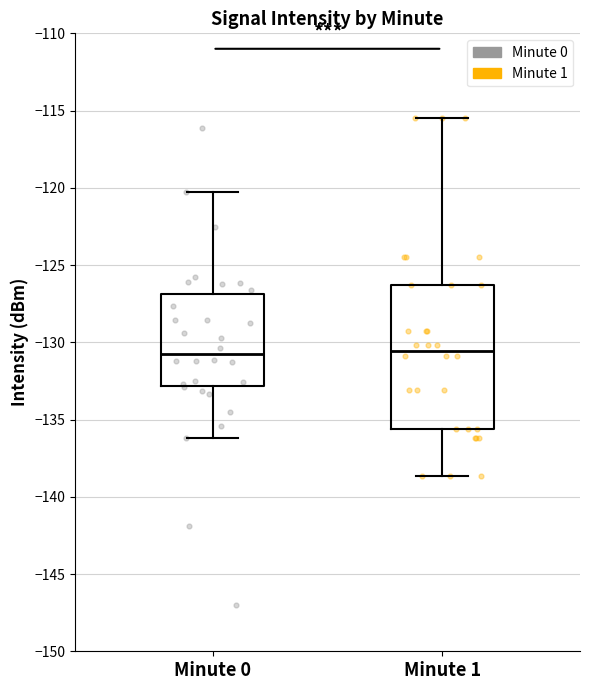

Where is the lower edge of the box for Minute 0 on the y-axis? The values are not printed on the chart, so give them approximately, as read against the axis.

-133.0